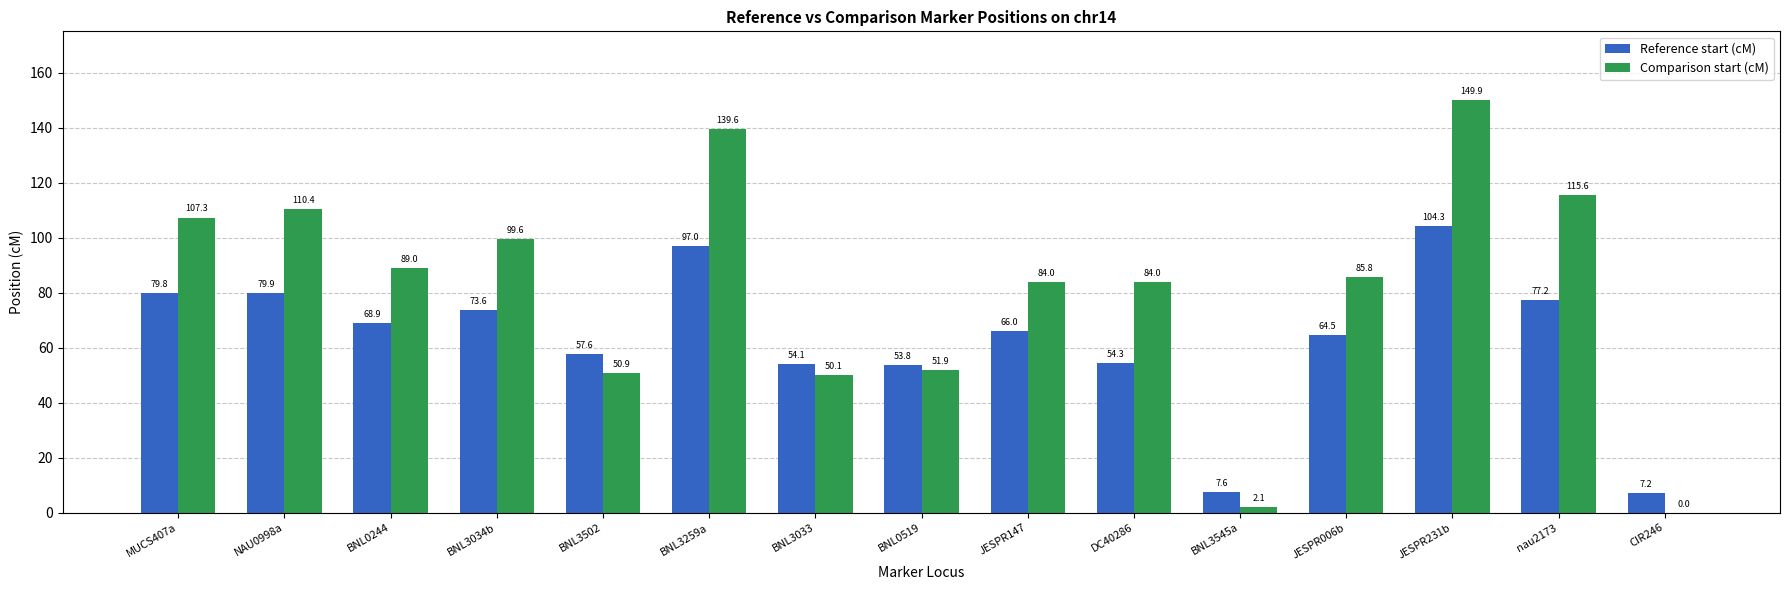

How many data points in Comparison start (cM) are above 85?

8